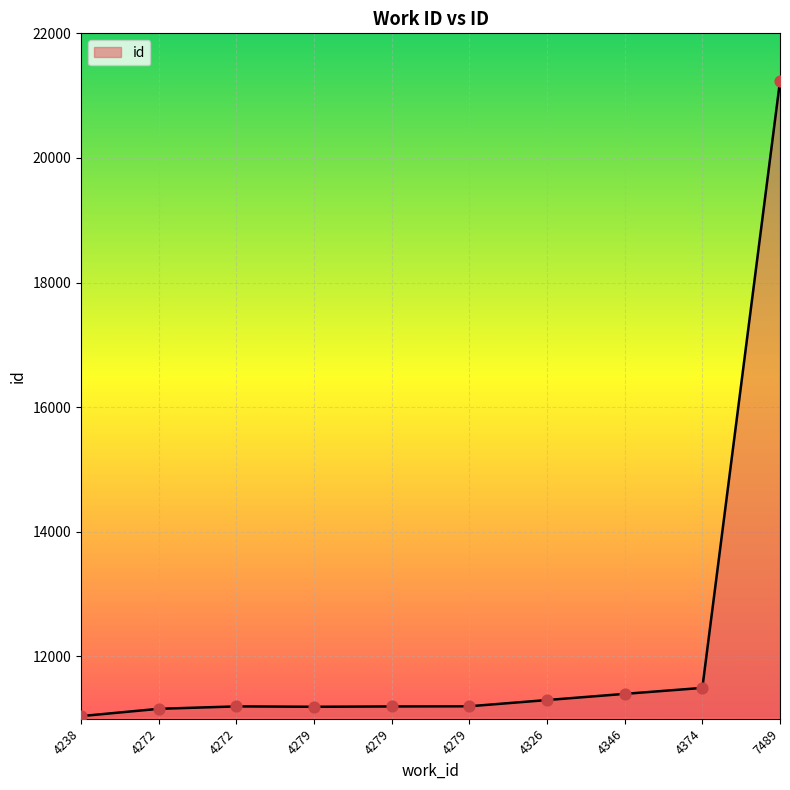

Which has a higher value, 4272 or 4346?

4346